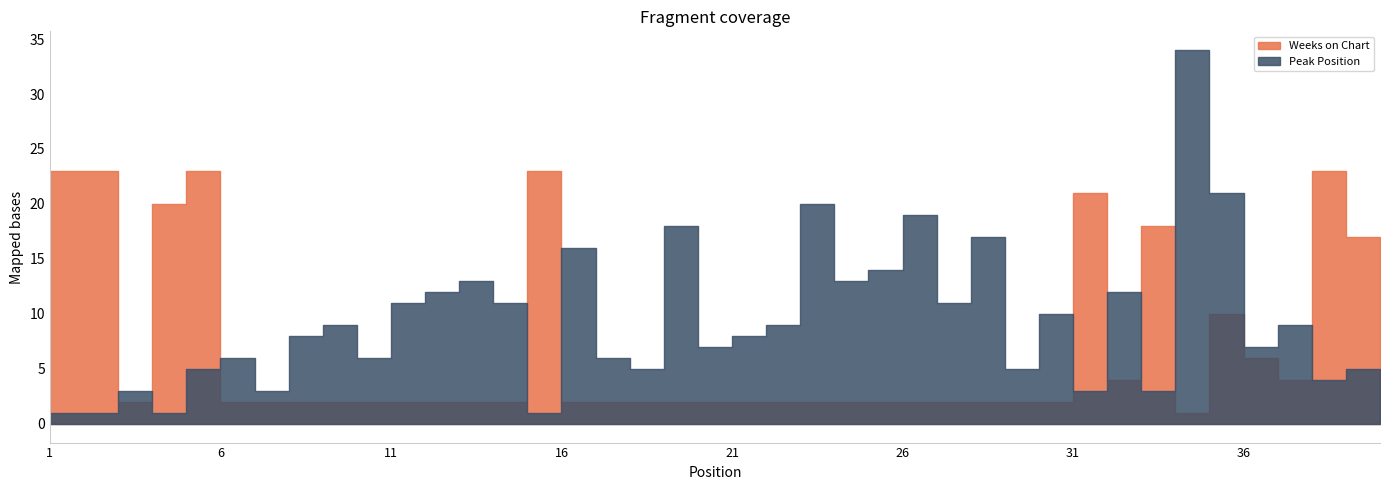

Where is the first local maximum for Weeks on Chart?

5